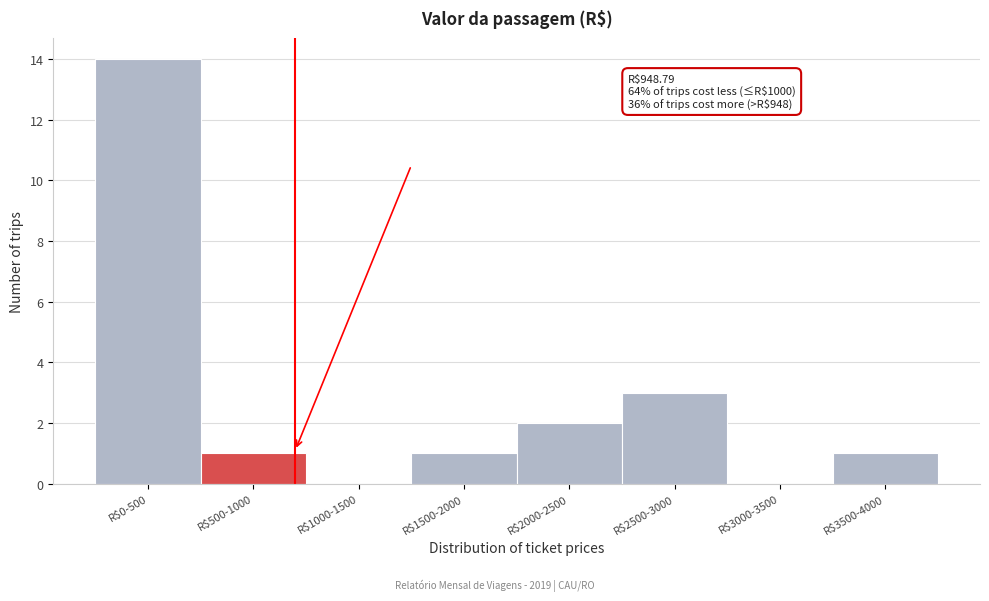

Where is the data nearest to the value 7?

R$2500-3000